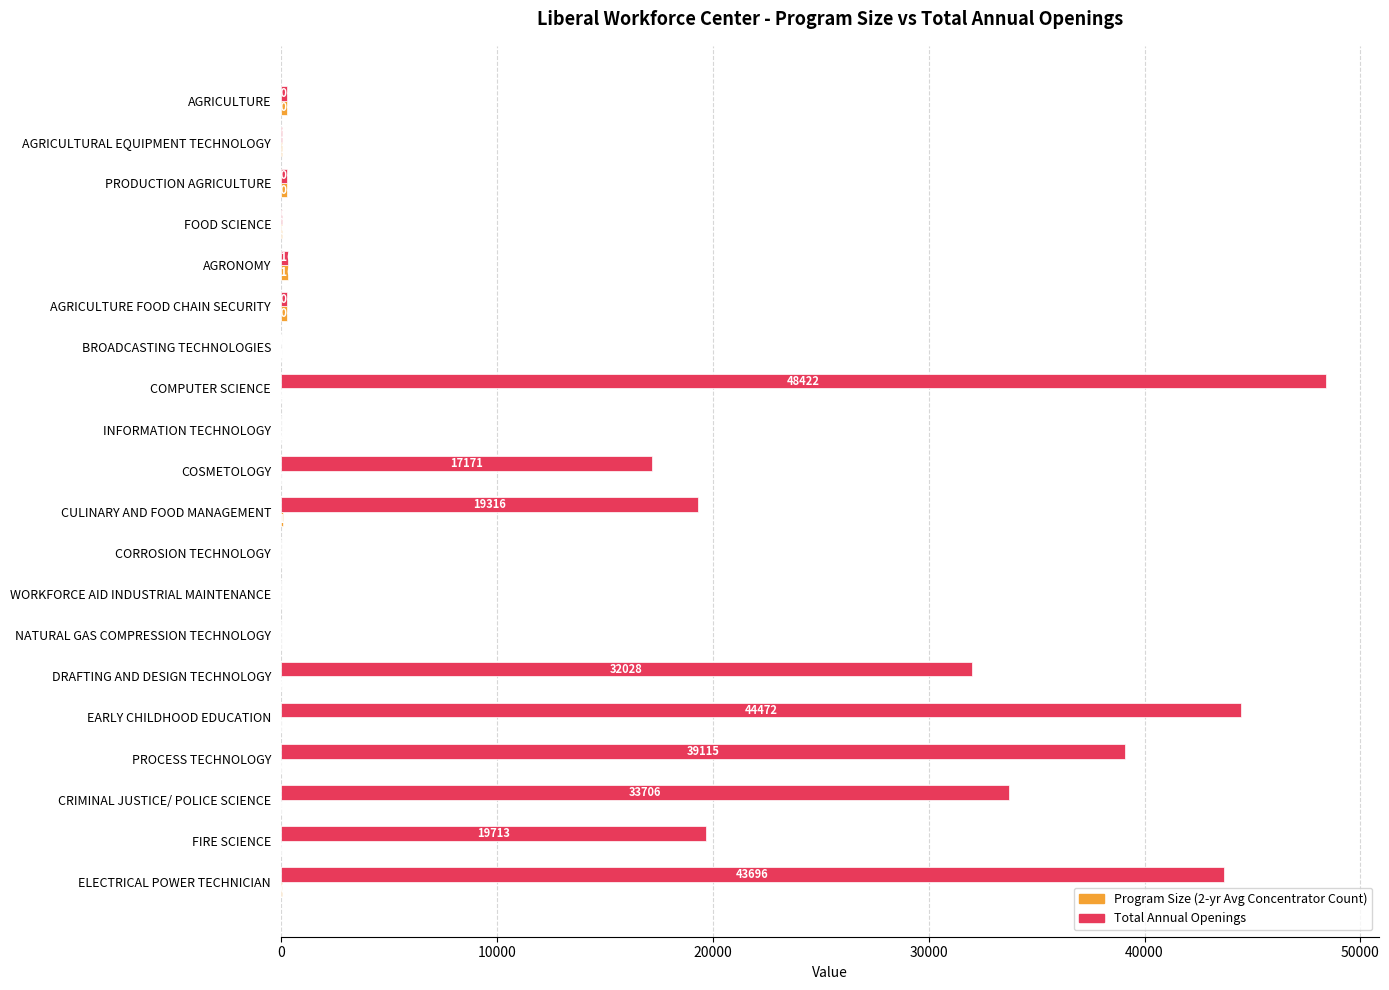

Where is Total Annual Openings nearest to the value 24211?

FIRE SCIENCE